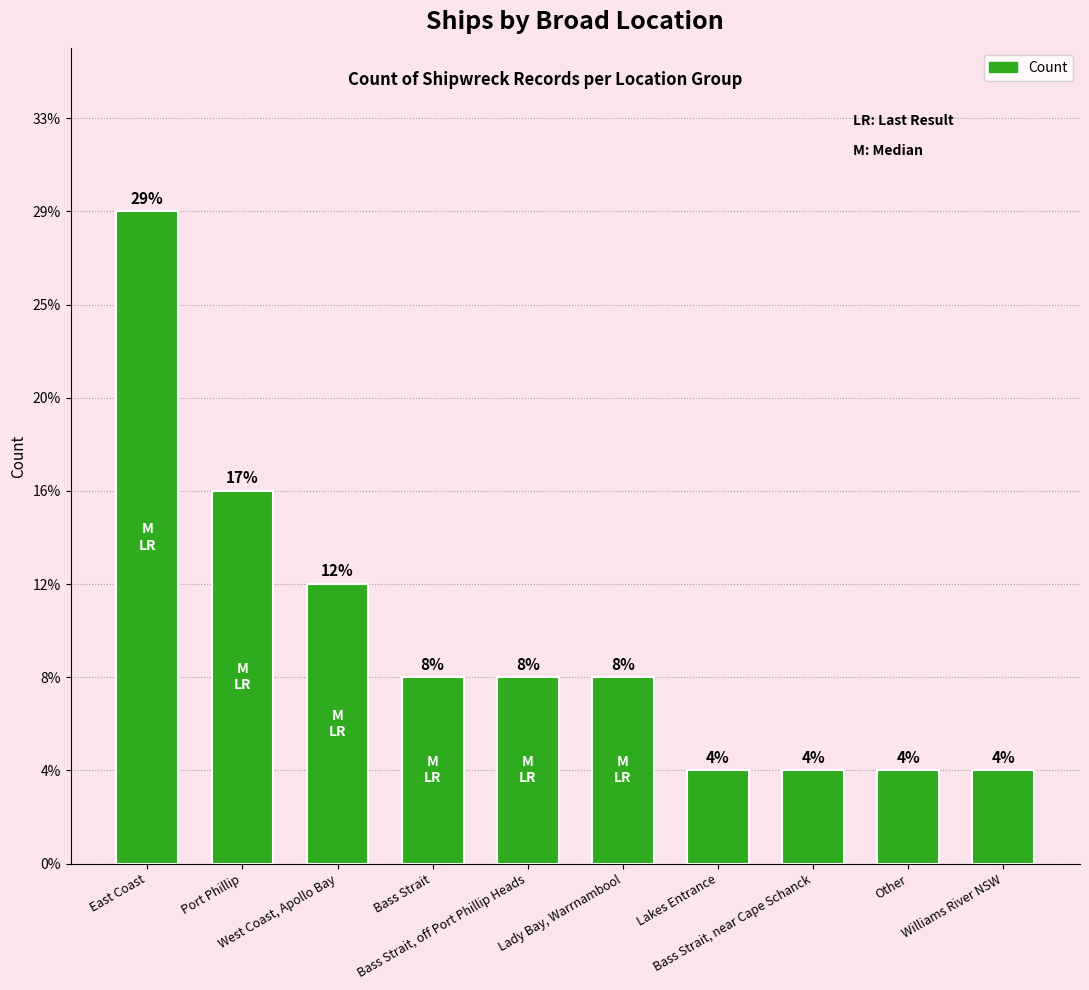

Which has a higher value, Bass Strait or Williams River NSW?

Bass Strait